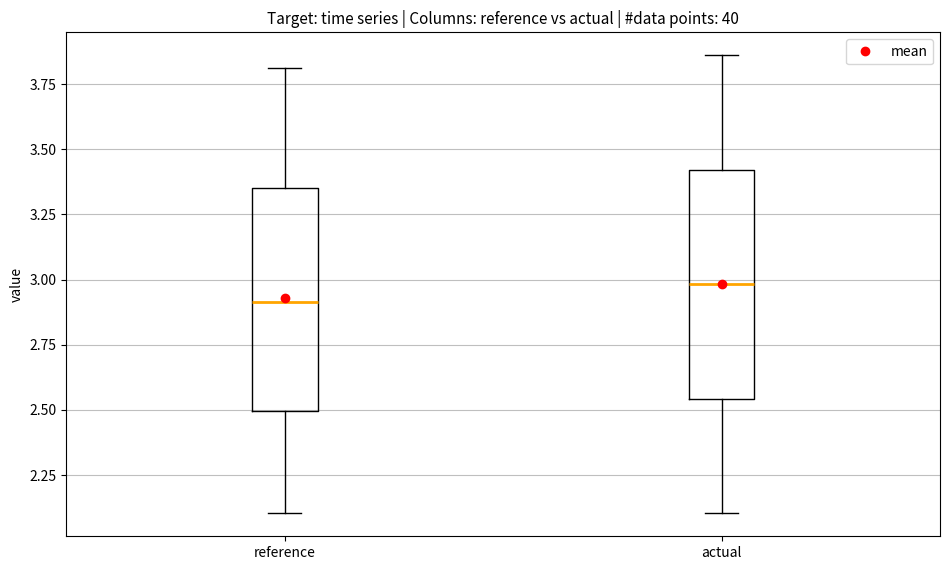

Reading left to right, read every box against the y-axis: the position of its median line, the range the box covers, and the ends of its whiskers. The values are not printed on the chart, so give them approximately, as read against the axis.

reference: median 2.90, box 2.50 to 3.35, whiskers 2.10 to 3.80
actual: median 3.00, box 2.55 to 3.40, whiskers 2.10 to 3.85